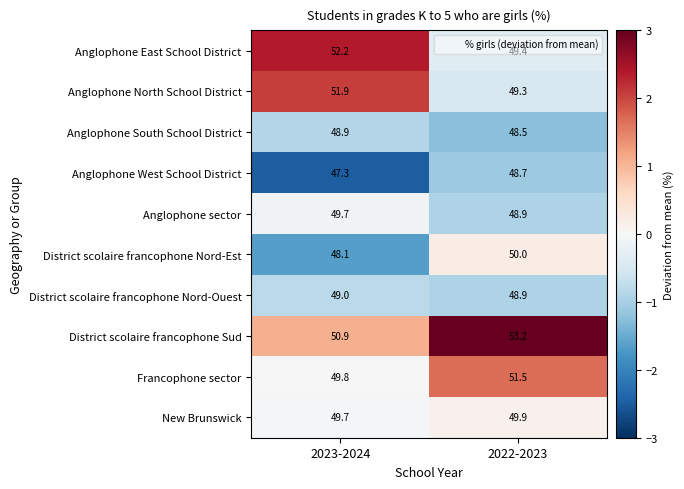

True or false: Francophone sector has a value of 76.8 at 2023-2024.

False